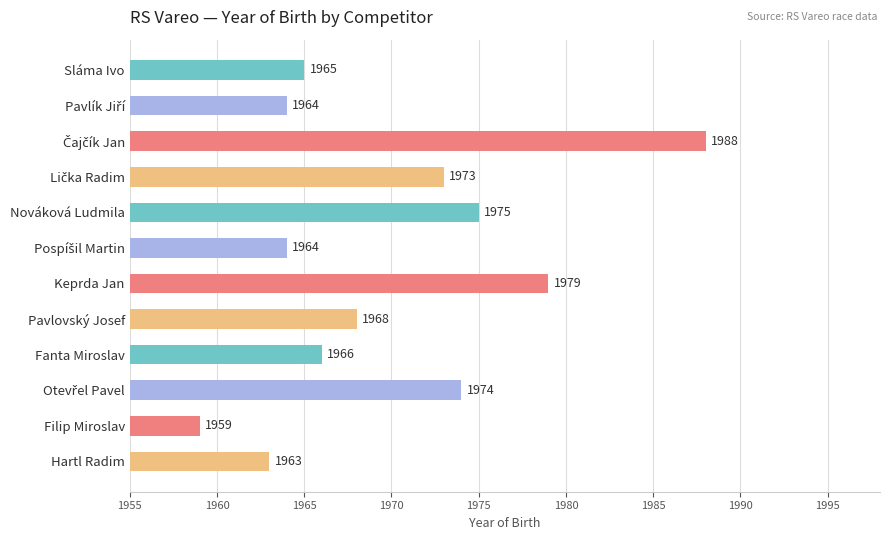

True or false: the data shows 1966 at Fanta Miroslav.

True